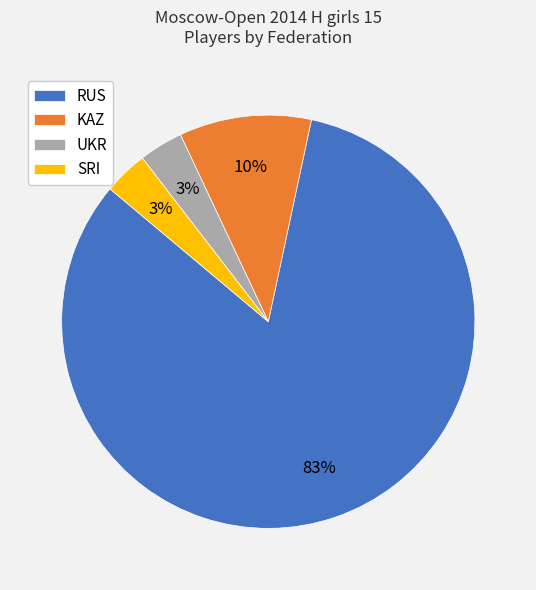

Combined, do KAZ and UKR account for over 50%?

No